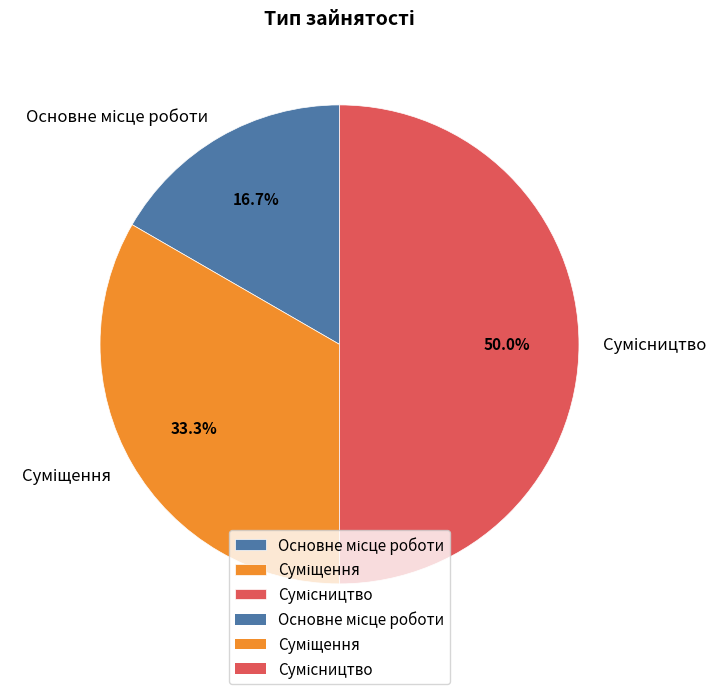

Approximately how many times larger is the value at Суміщення compared to Основне місце роботи?

2.0